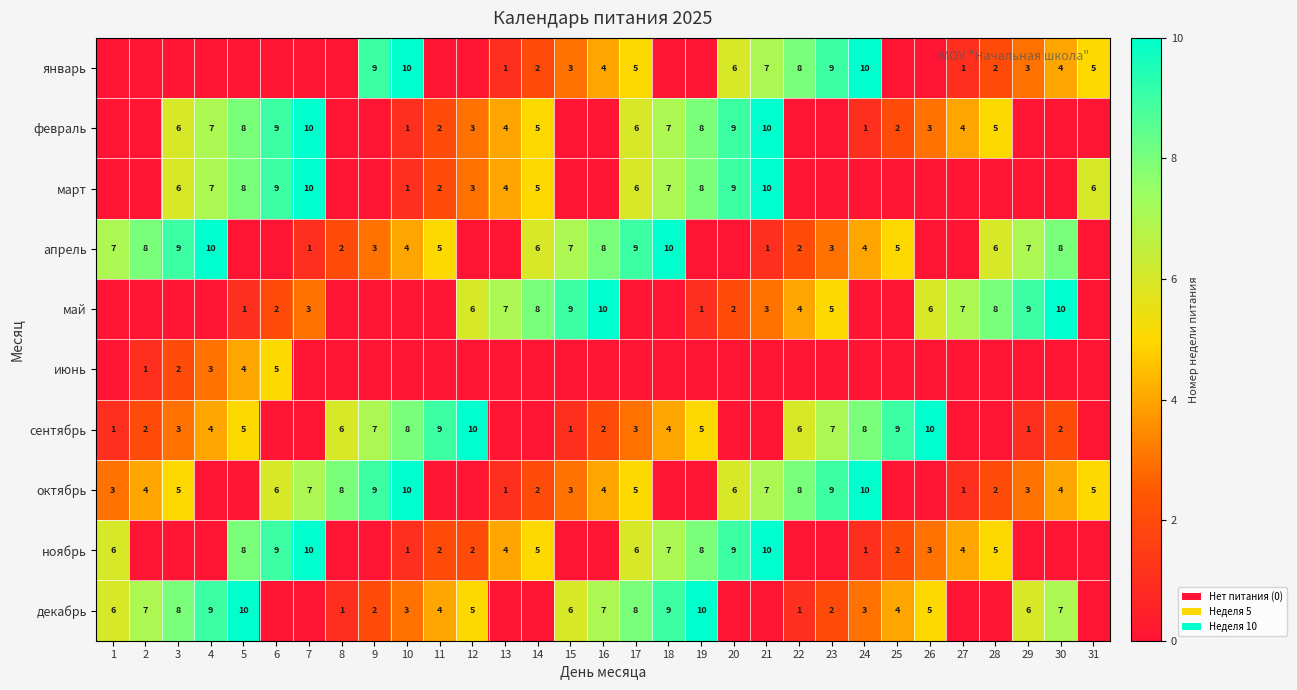

The октябрь series shows 3 at 21. True or false?

False